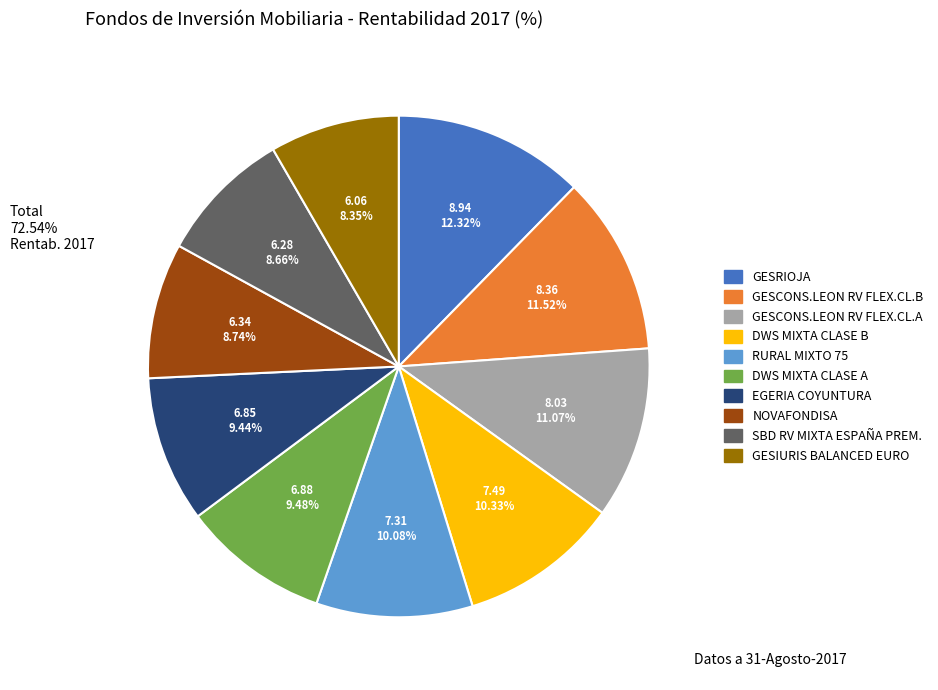

Between GESCONS.LEON RV FLEX.CL.B and DWS MIXTA CLASE B, which is larger?

GESCONS.LEON RV FLEX.CL.B